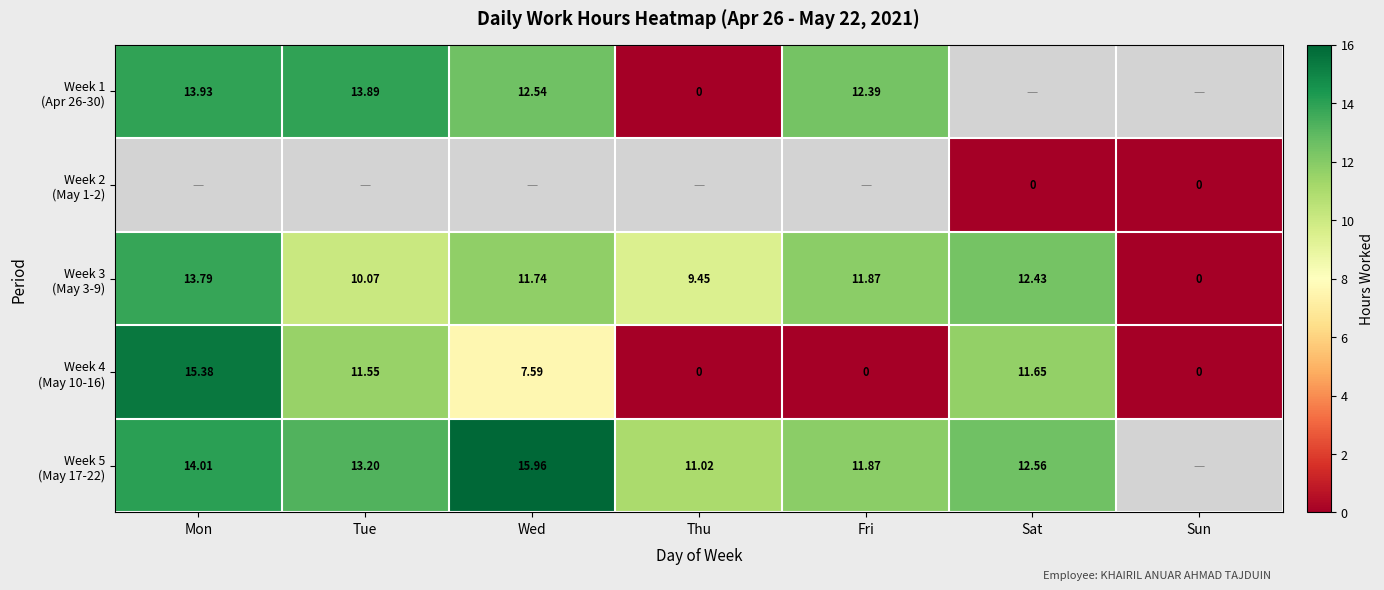

Is the value of Week 2 (May 1-2) at Tue greater than the value of Week 5 (May 17-22) at Tue?

No